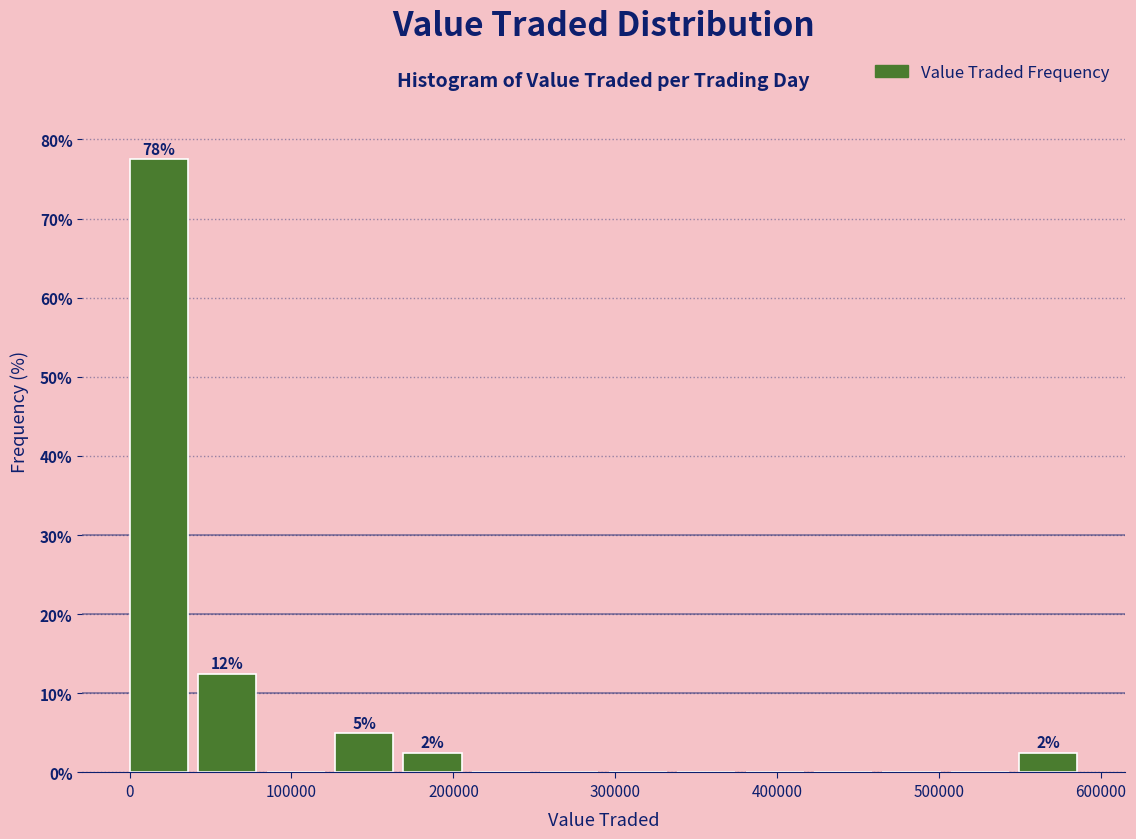

Which range on the x-axis has the tallest bar?

0 to 40000